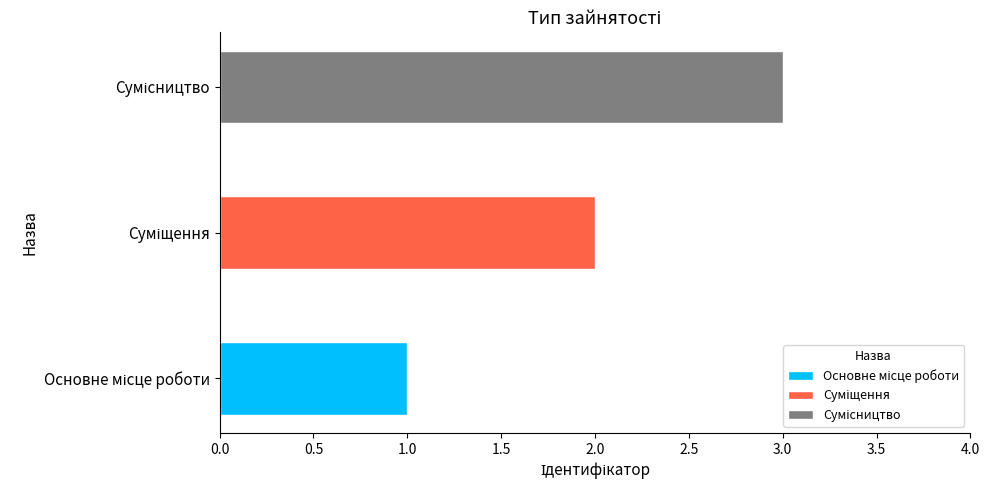

What is the difference between the values at Сумісництво and Основне місце роботи?

2